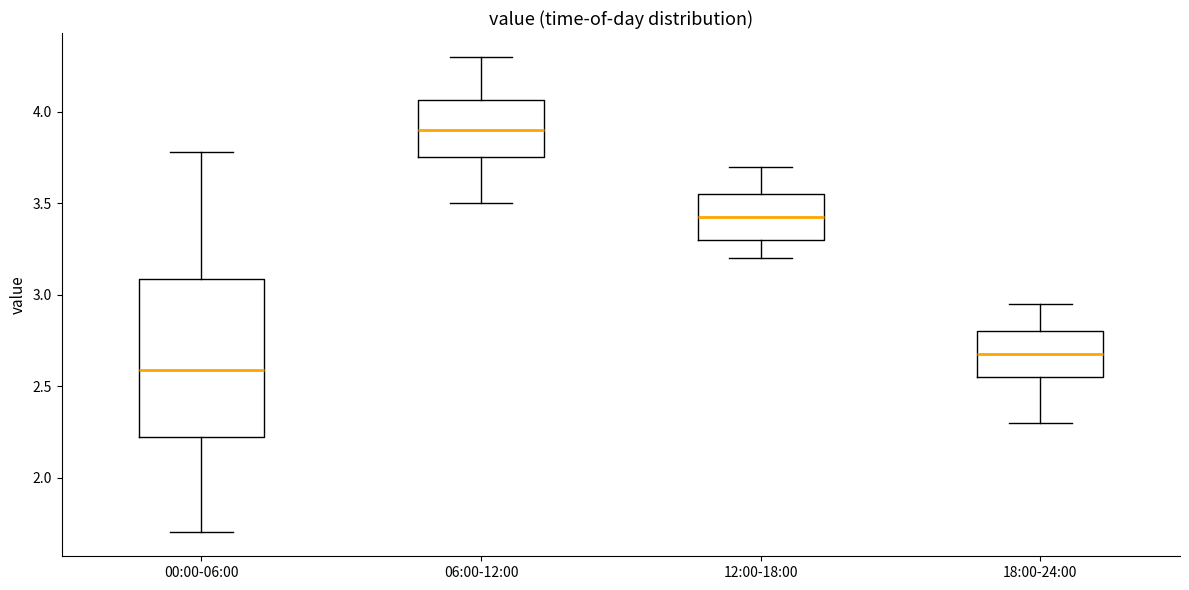

Which box has the lowest median line?

00:00-06:00